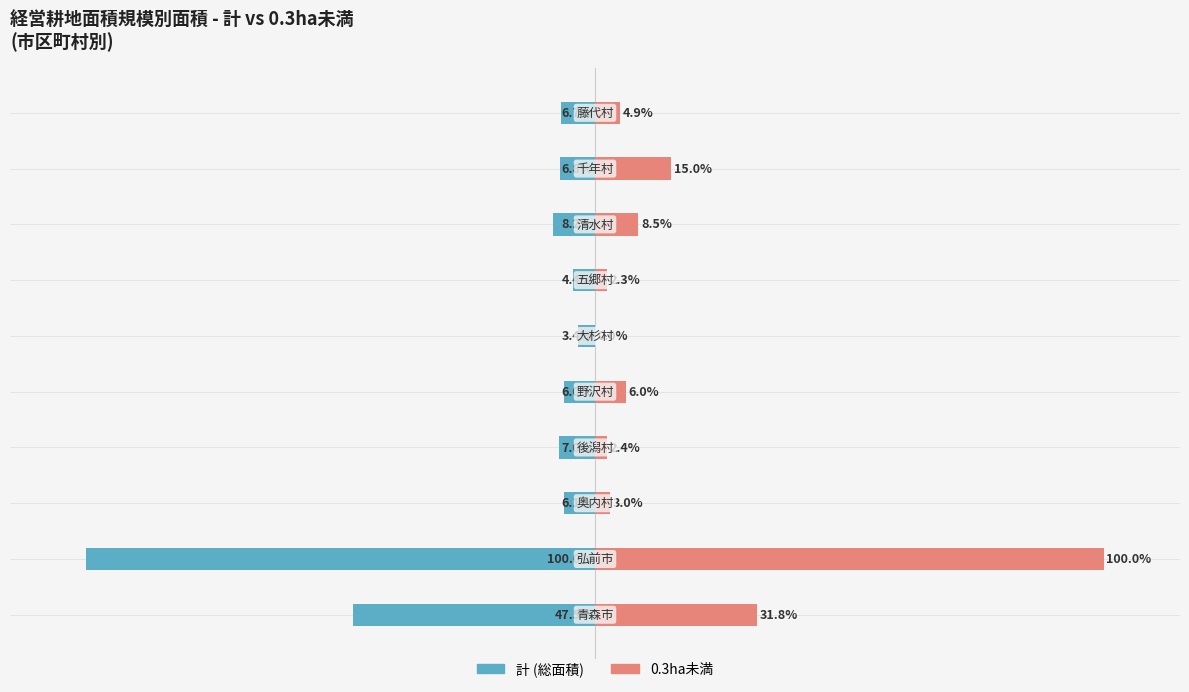

Reading right to left, list all the values displayed in this chart.

計 (総面積): -6.7	-6.8	-8.2	-4.4	-3.4	-6.0	-7.0	-6.1	-100.0	-47.5
0.3ha未満: 4.9	15.0	8.5	2.3	0.0	6.0	2.4	3.0	100.0	31.8